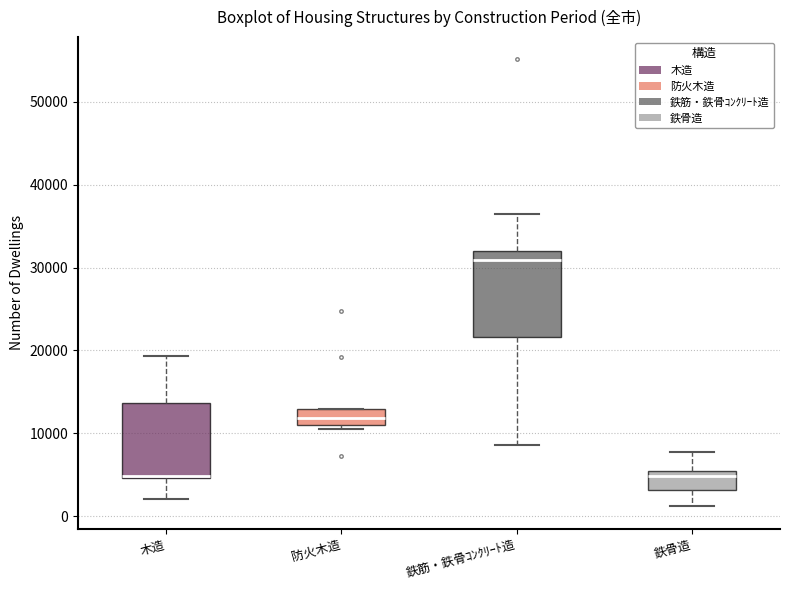

Which box is the tallest, from its lower edge to its upper edge?

鉄筋・鉄骨ｺﾝｸﾘｰﾄ造